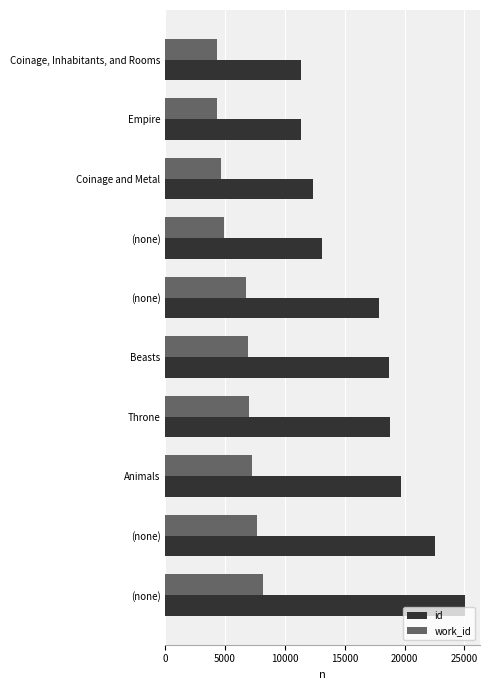

What are all the series names shown in the legend?

id, work_id